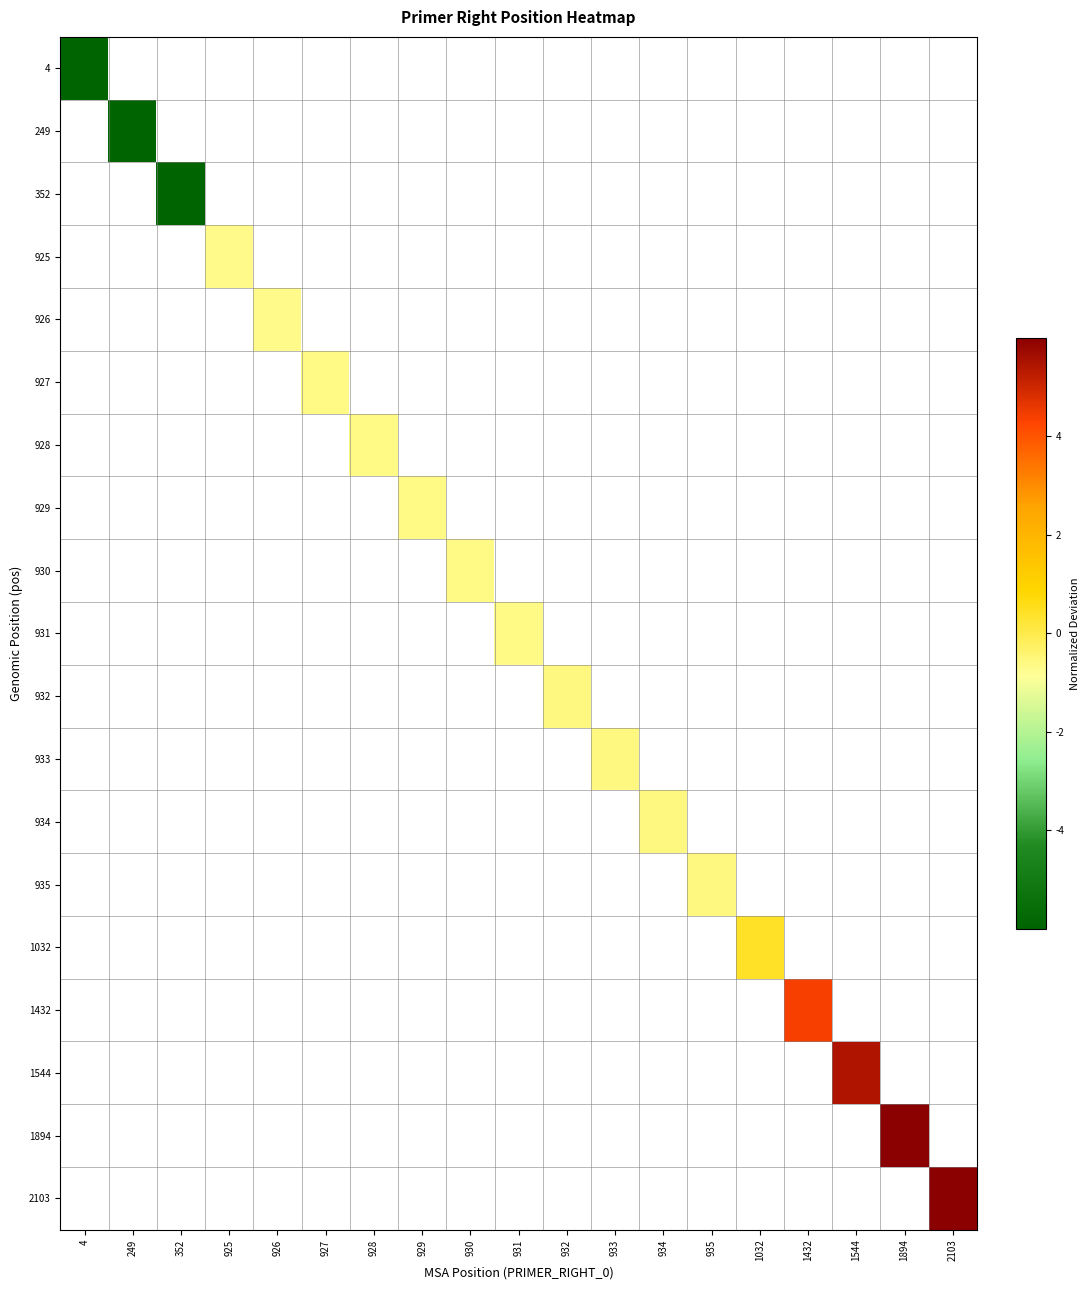

Which category has the highest value across all series?

2103